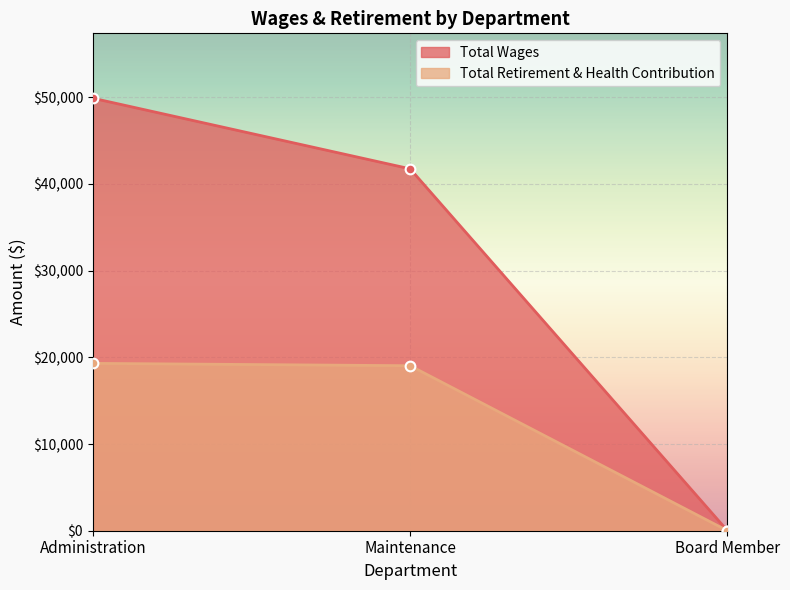

How many lines are shown in the chart?

2